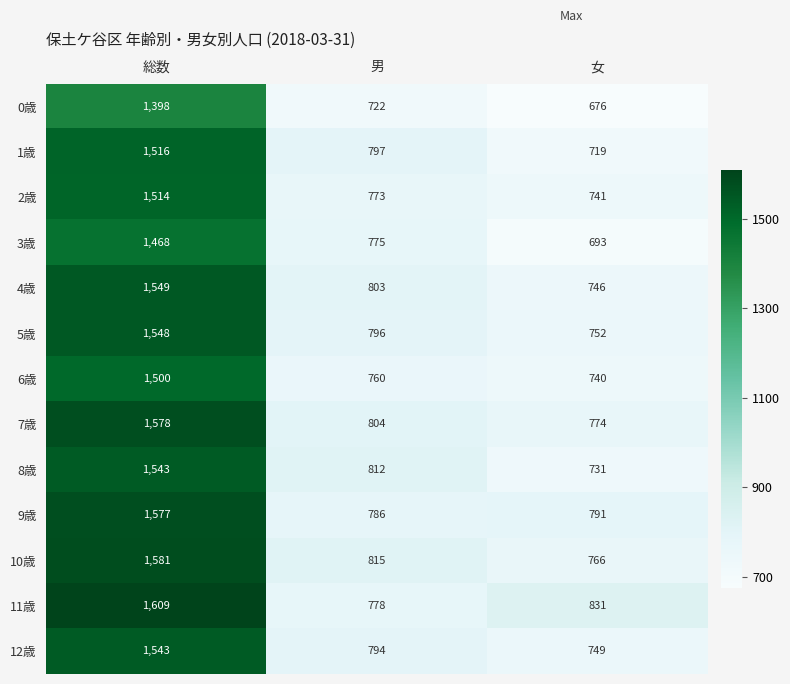

At 女, list the series in order from smallest to largest.

0歳, 3歳, 1歳, 8歳, 6歳, 2歳, 4歳, 12歳, 5歳, 10歳, 7歳, 9歳, 11歳